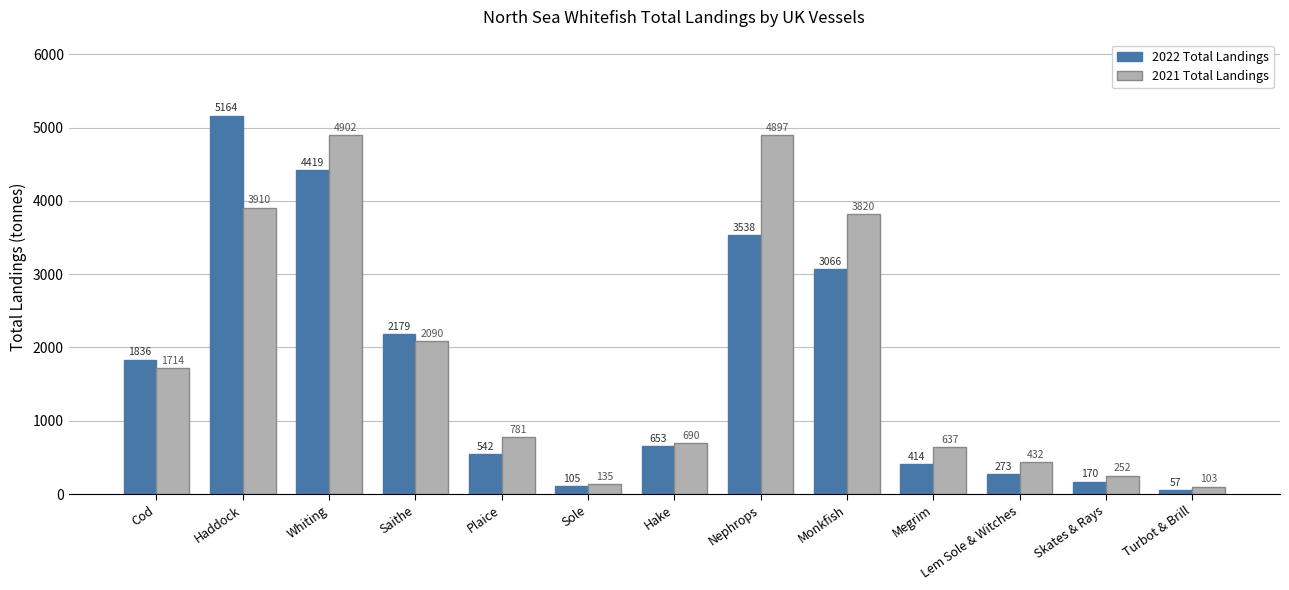

What is the total value across all series at Haddock?

9074.0